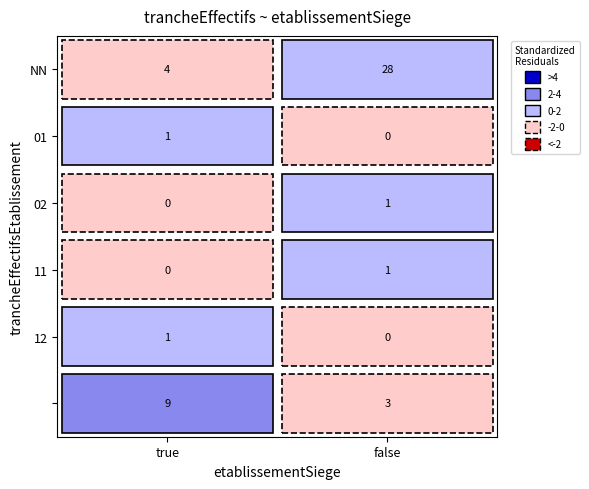

What is the highest value of the 11 series?

1